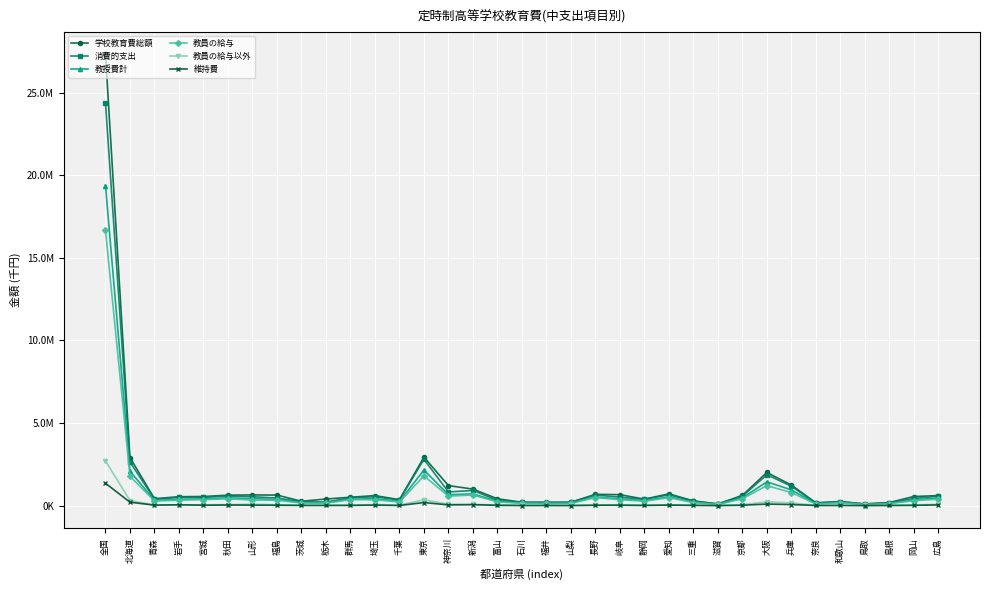

Which series has the widest spread of values?

学校教育費総額